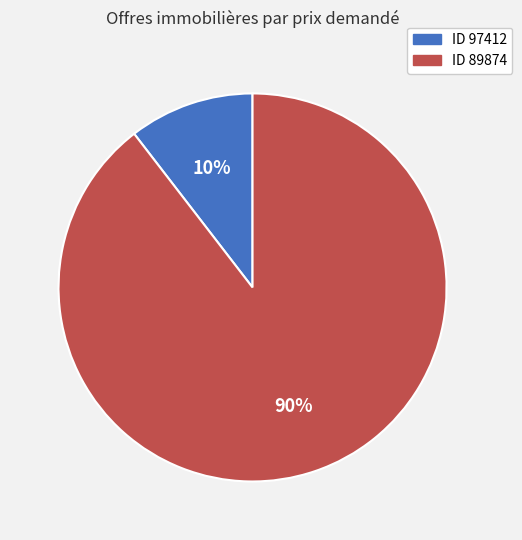

Is there a majority slice in this chart?

Yes